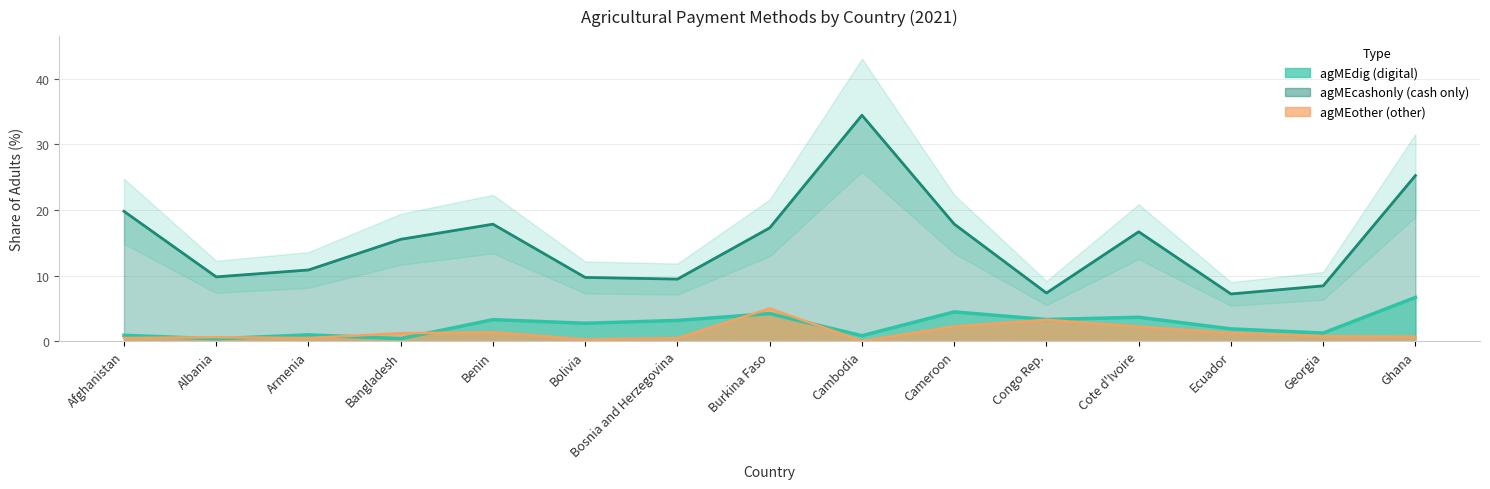

What is the average value of the agMEother series?

1.4